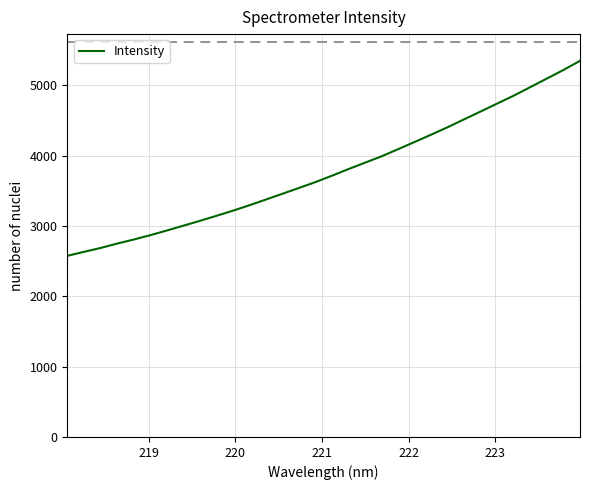

What is the greatest value displayed?

5347.2